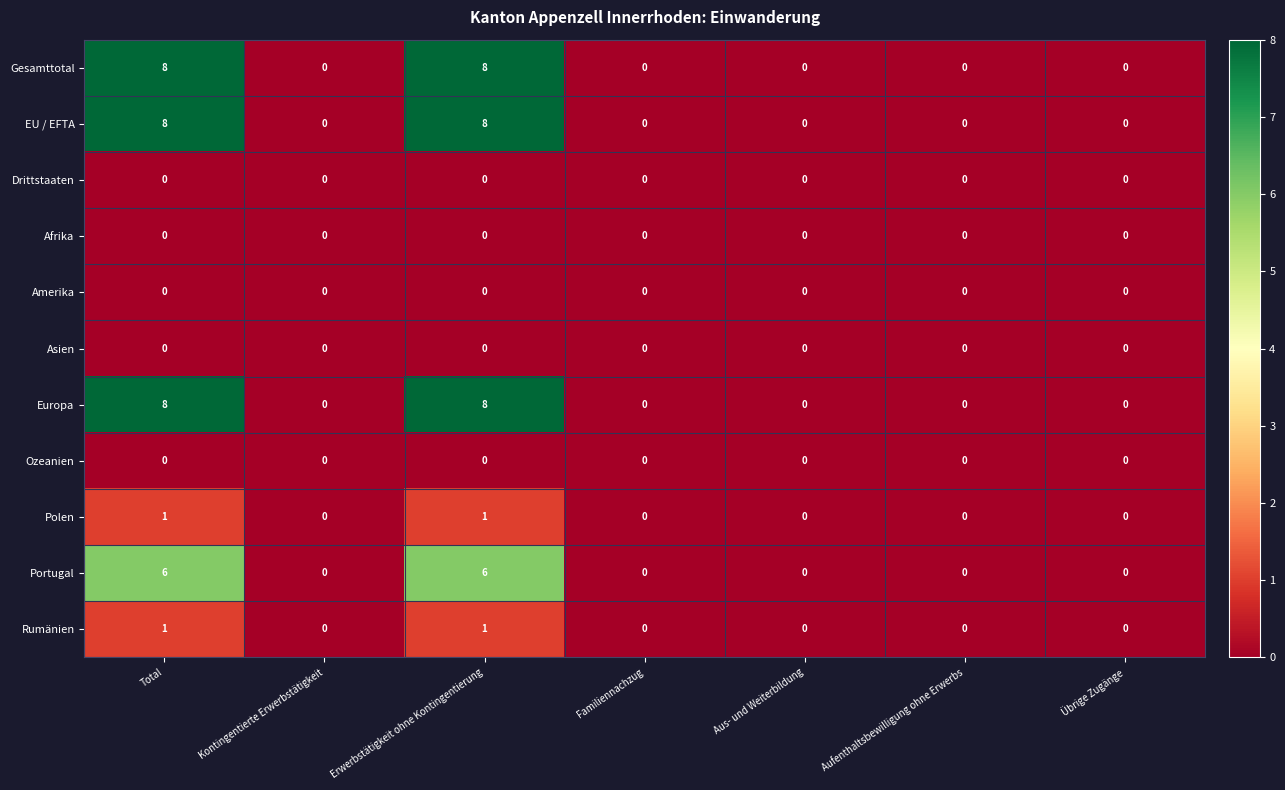

What is the maximum value shown in the chart?

8